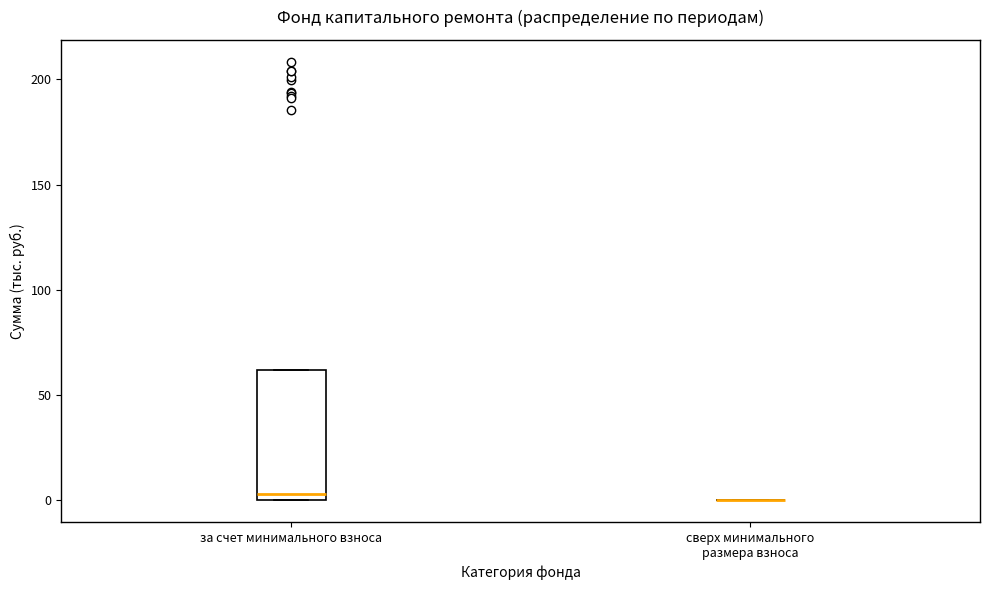

Where does the median line of the box for за счет минимального взноса sit on the y-axis? The values are not printed on the chart, so give them approximately, as read against the axis.

5